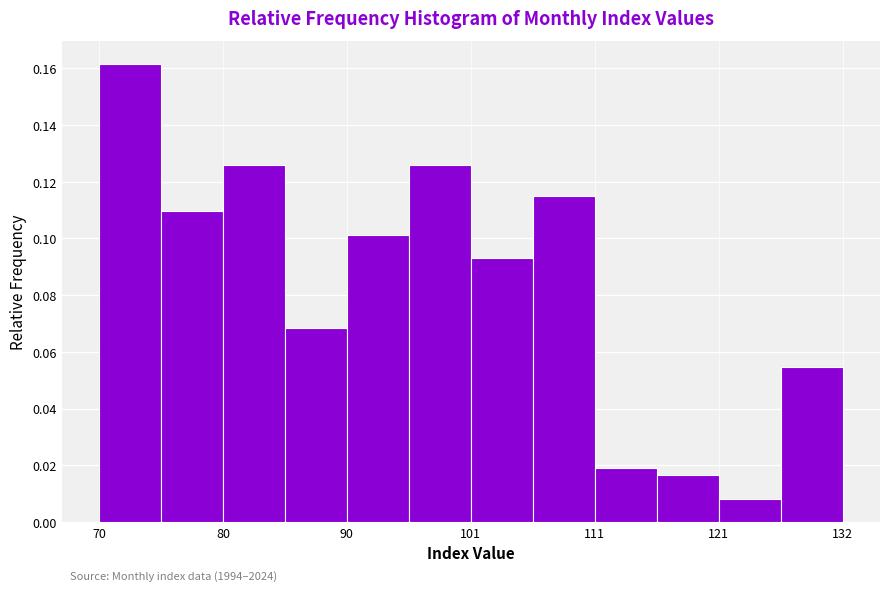

Read against the x-axis, roughly where is the centre of the tallest bar?

72